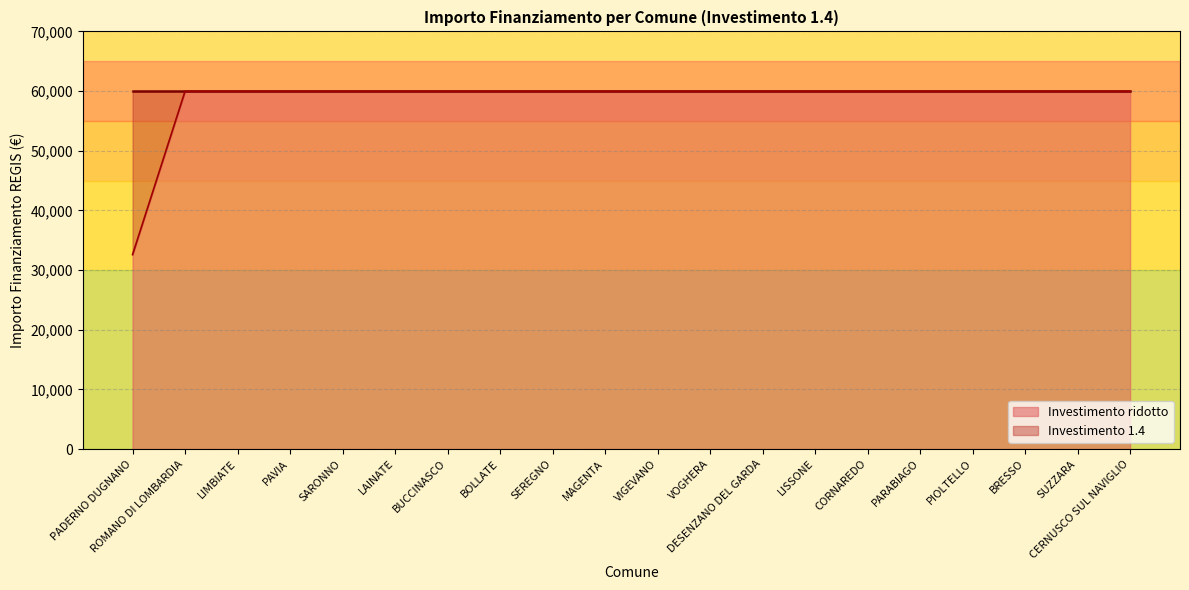

What is the value of the 7th point from the left?

59966